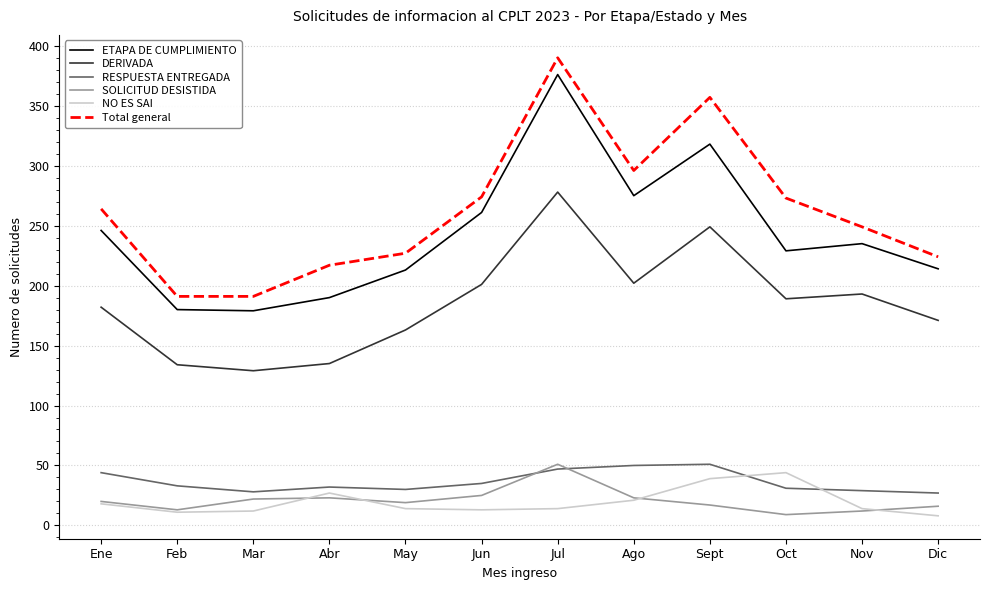

What position from the left is Nov?

11